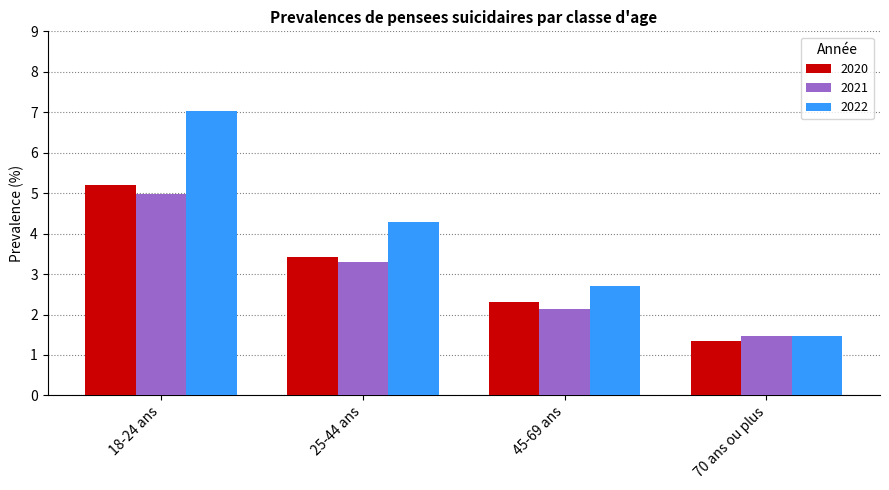

What is the average value of the 2021 series?

3.0